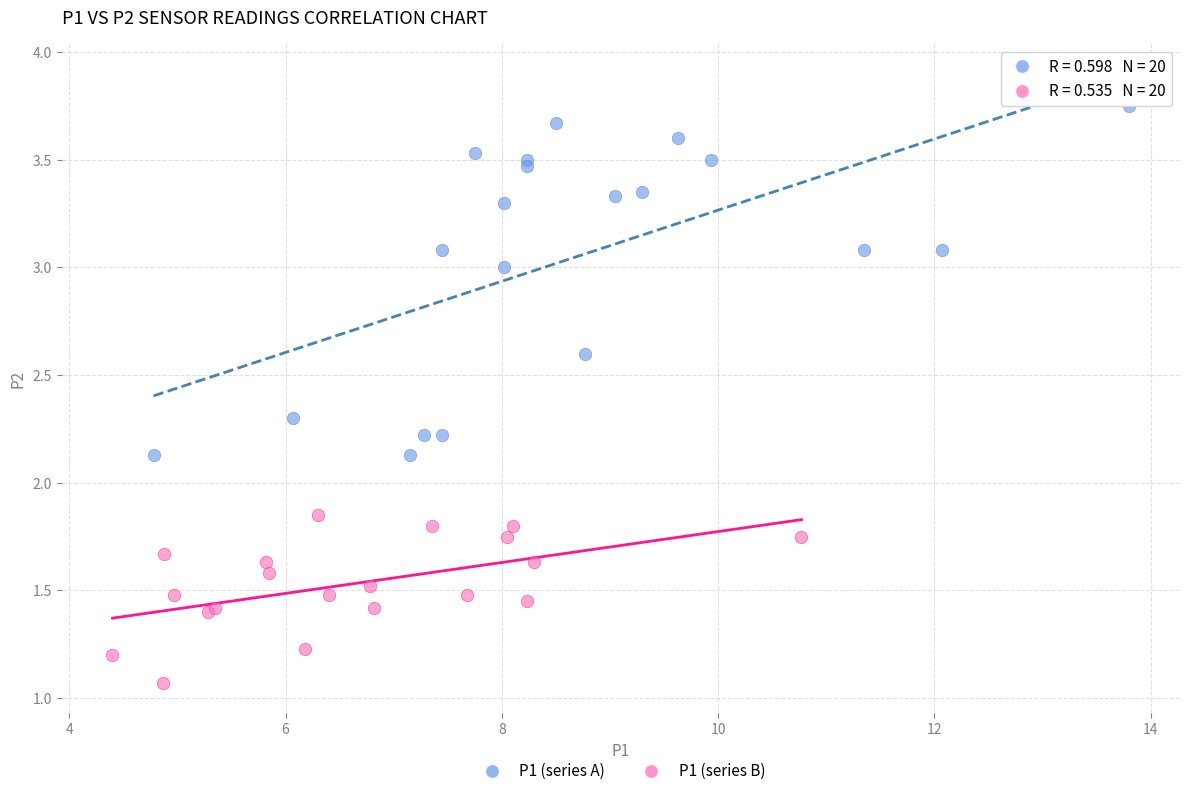

Which series contains the highest Y value?

P1 (series A)